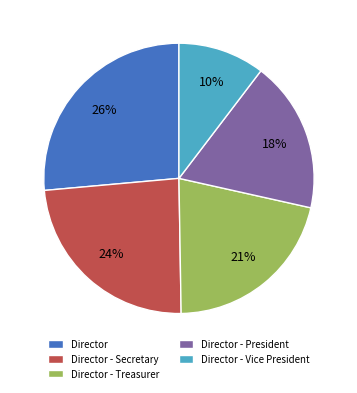

Combined, do Director - Vice President and Director - Secretary account for over 50%?

No